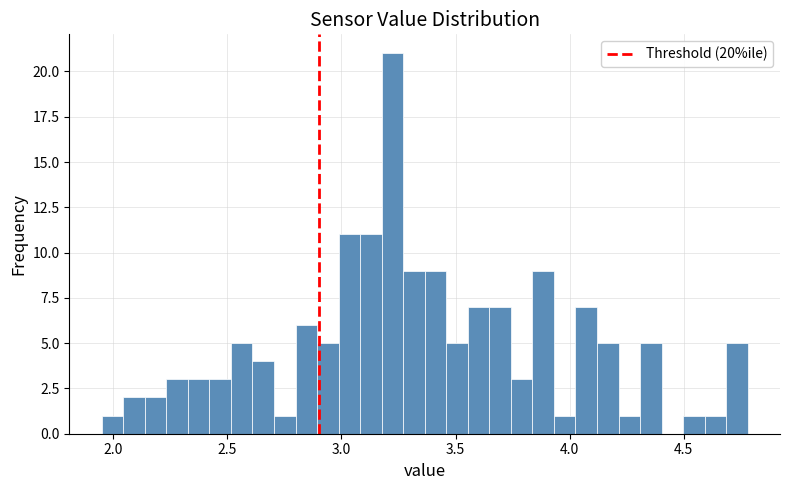

Read against the x-axis, roughly where is the centre of the tallest bar?

3.20